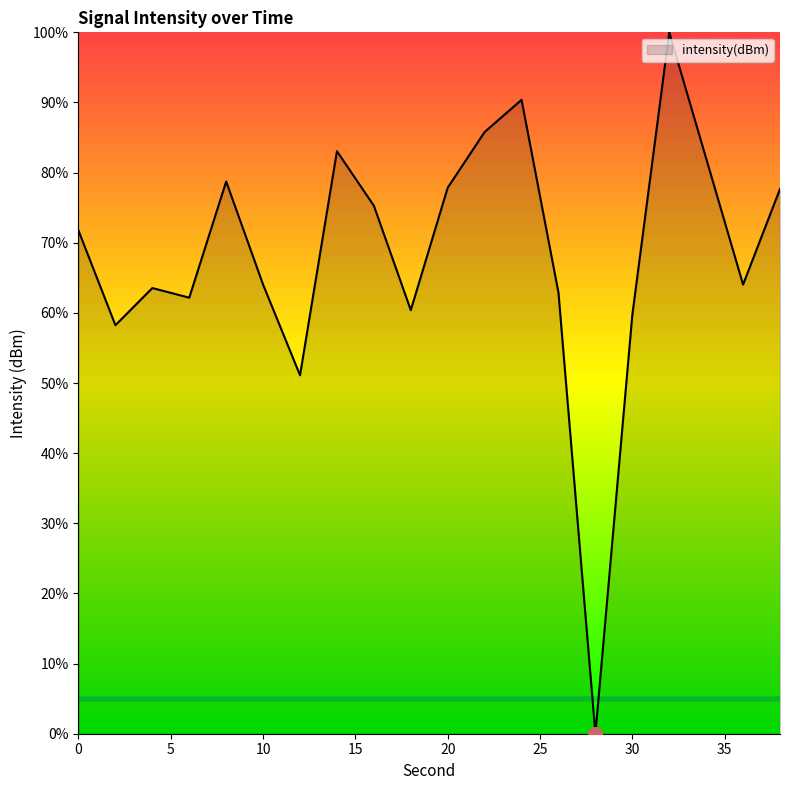

Does the chart display data point markers on the line(s)?

No